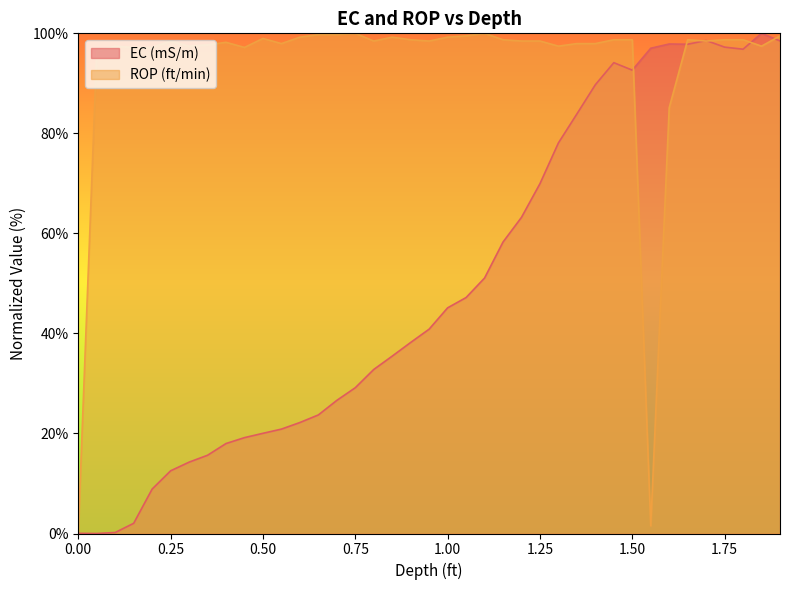

Reading right to left, transcribe all the data shown in this chart.

EC (mS/m): 98.5	100.0	96.8	97.2	98.6	97.8	97.9	97.0	92.6	94.1	89.7	83.9	78.1	69.9	63.2	58.3	51.1	47.2	45.1	40.9	38.2	35.5	32.8	29.1	26.6	23.7	22.2	20.9	20.0	19.2	18.0	15.6	14.3	12.5	8.9	2.0	0.2	0.0	0.0
ROP (ft/min): 99.5	97.4	98.7	98.7	98.5	98.7	85.1	1.5	98.7	98.7	97.9	97.9	97.4	98.5	98.5	98.7	100.0	99.5	99.2	98.5	98.7	99.2	98.5	100.0	99.7	99.7	99.2	97.9	99.0	97.2	98.2	97.7	97.4	98.5	97.2	97.2	97.4	96.4	0.5